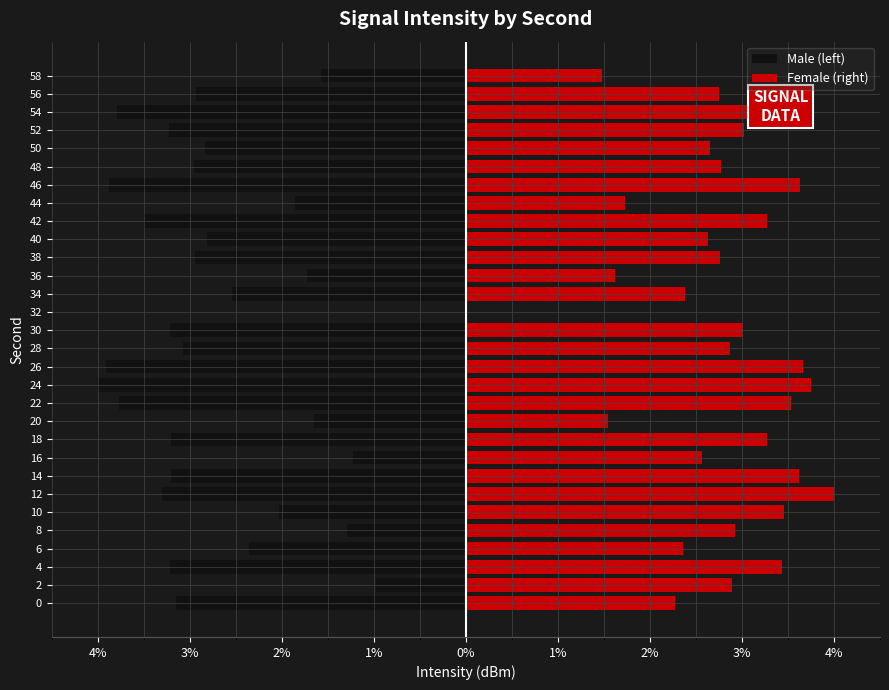

What is the minimum value for Male (left)?

-4.0